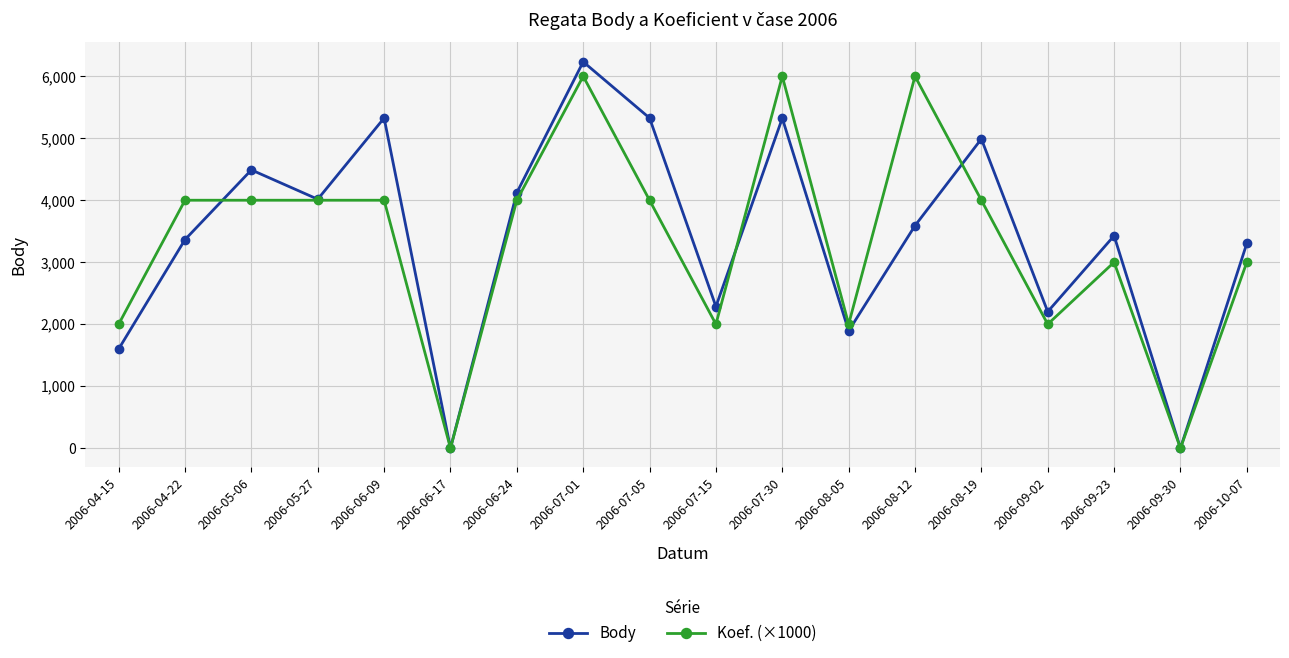

What is the total value across all series at 2006-06-09?

9326